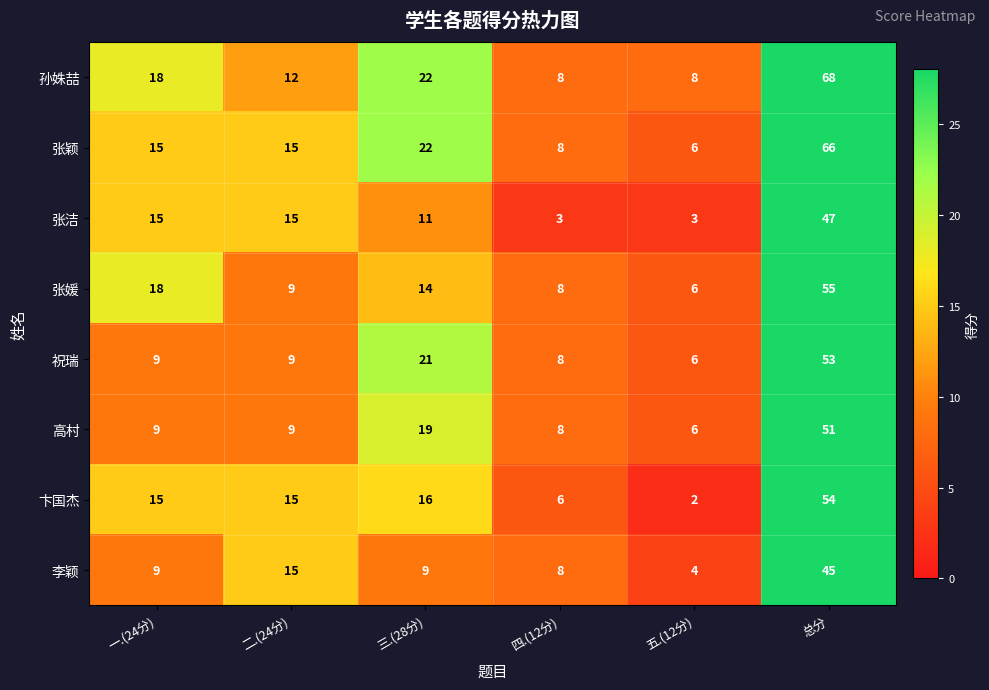

Read the 卞国杰 value at 四.(12分).

6